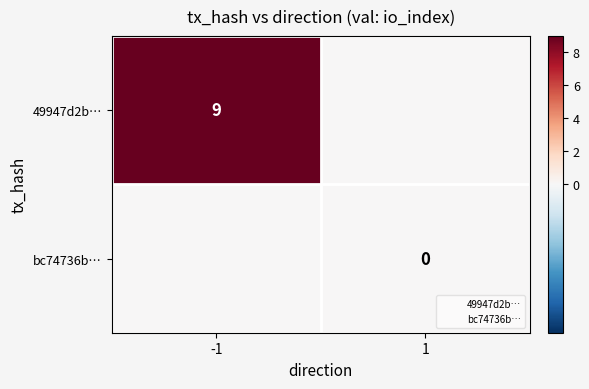

At how many categories does at least one series exceed 3?

1